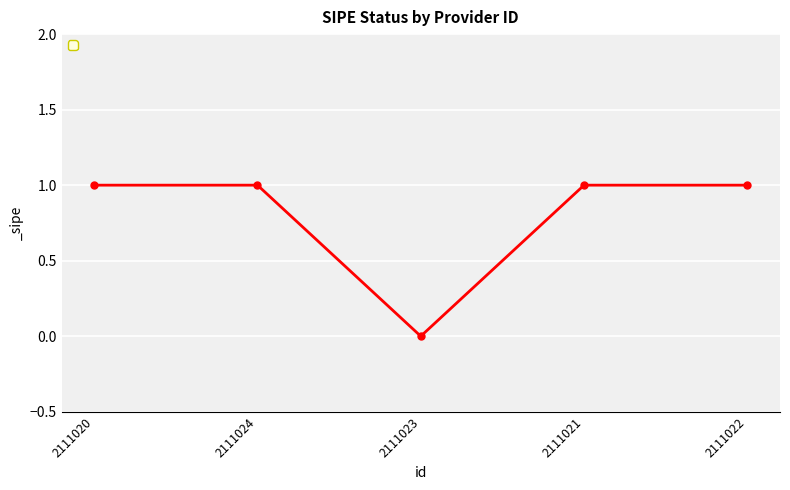

What is the sum of the values at 2111020 and 2111021?

2